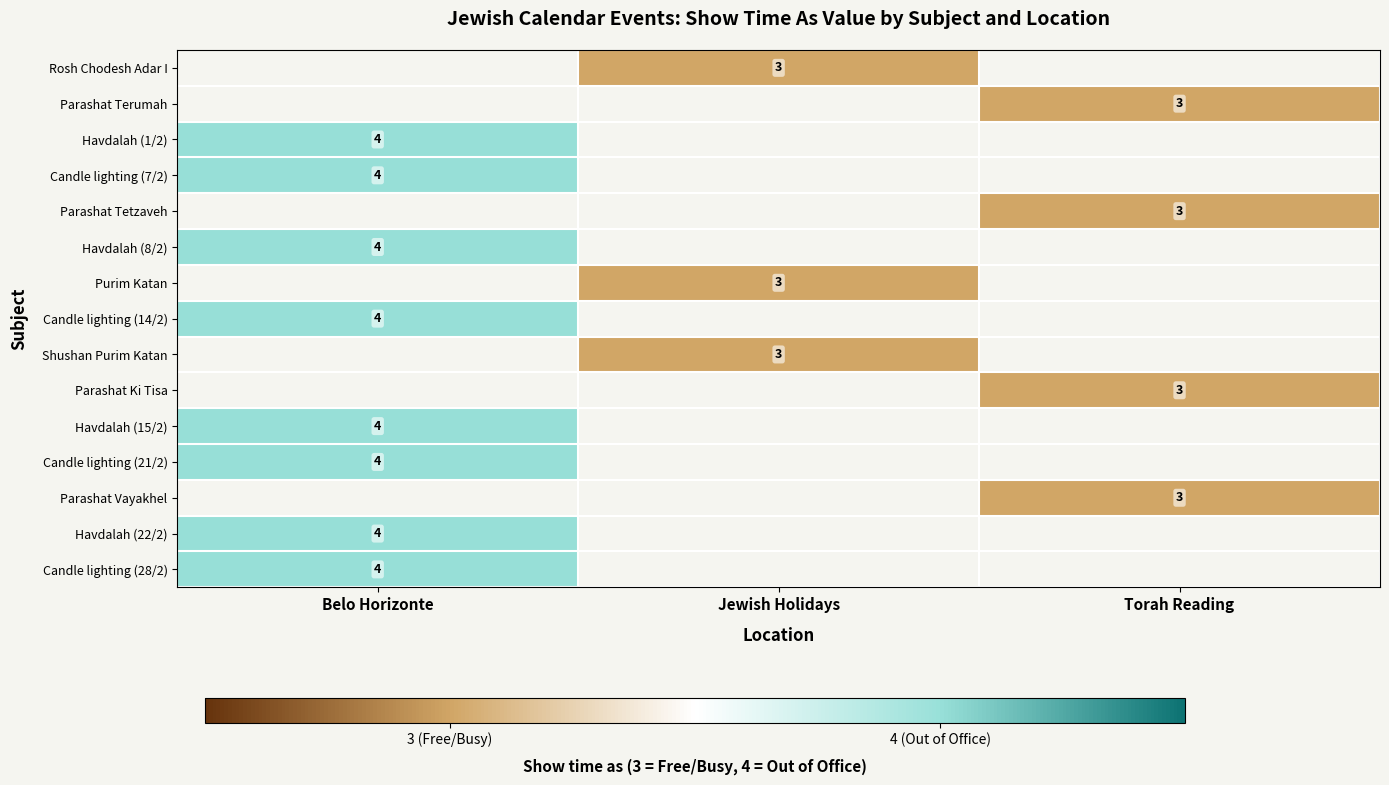

How many data points does each series have?

3